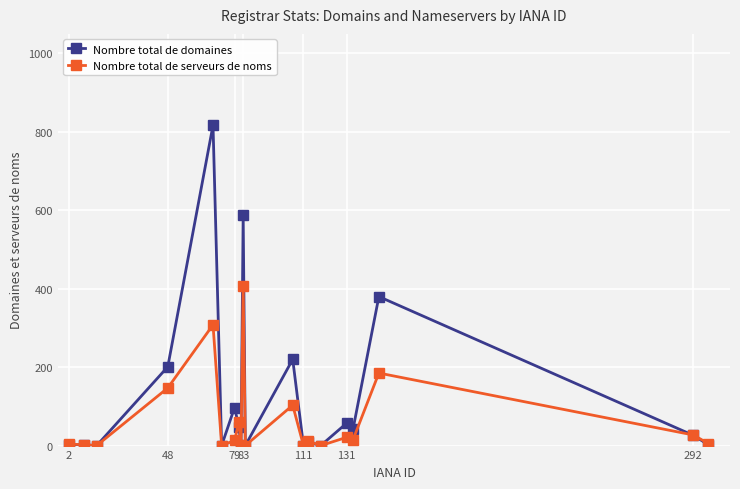

Rank the series by their maximum value, from highest to lowest.

Nombre total de domaines, Nombre total de serveurs de noms